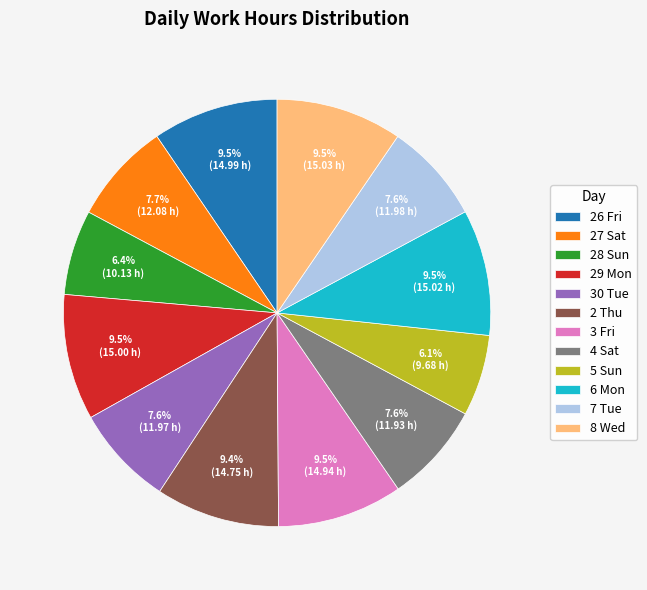

Which has a higher value, 27 Sat or 2 Thu?

2 Thu